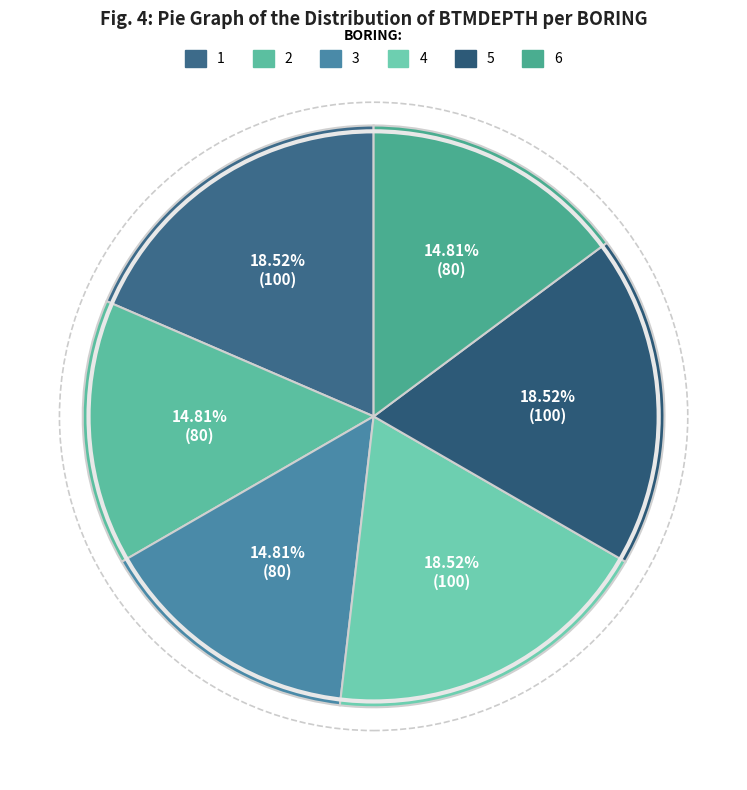

What is the ratio of the value at 1 to the value at 4?

1.0